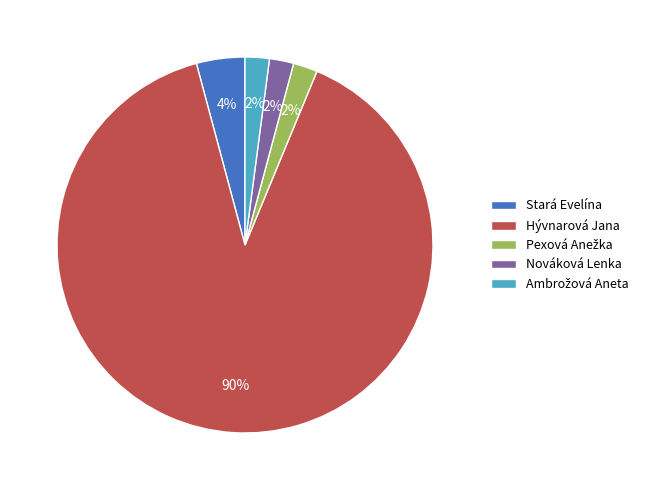

What is the majority slice?

Hývnarová Jana